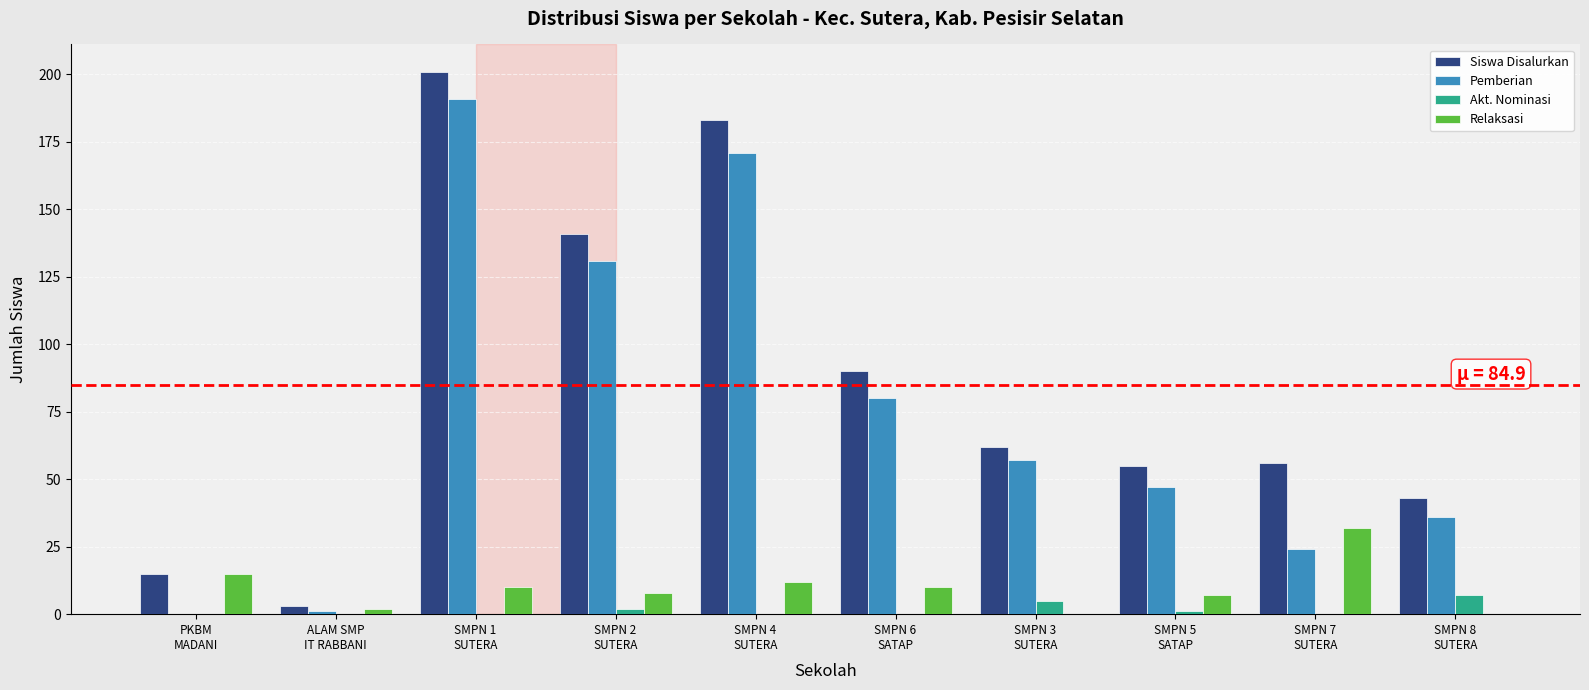

Which series has the largest total across all categories?

Siswa Disalurkan